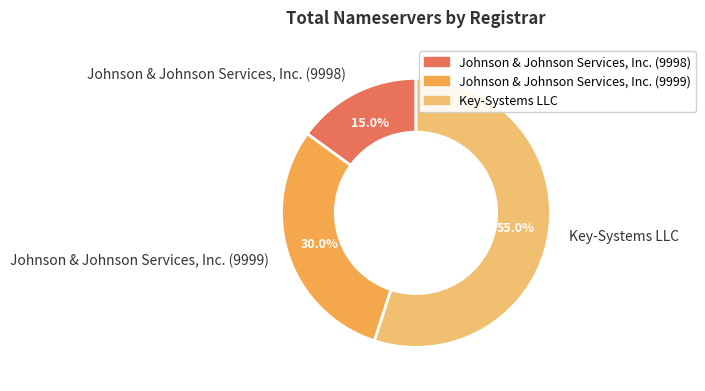

The Johnson & Johnson Services, Inc. (9998) slice represents 15% of the pie. True or false?

True